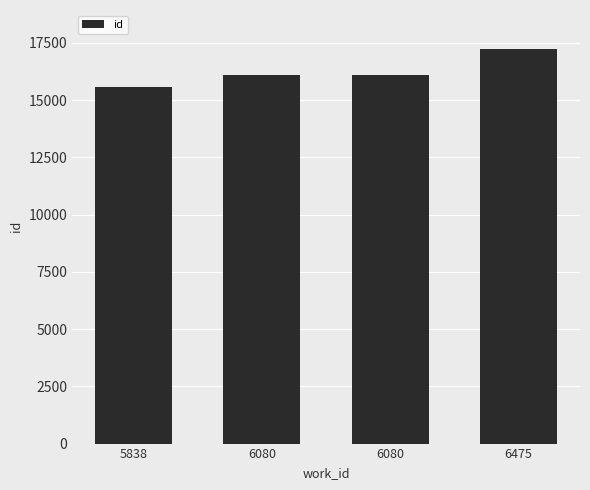

True or false: the data shows 15567 at 5838.

True